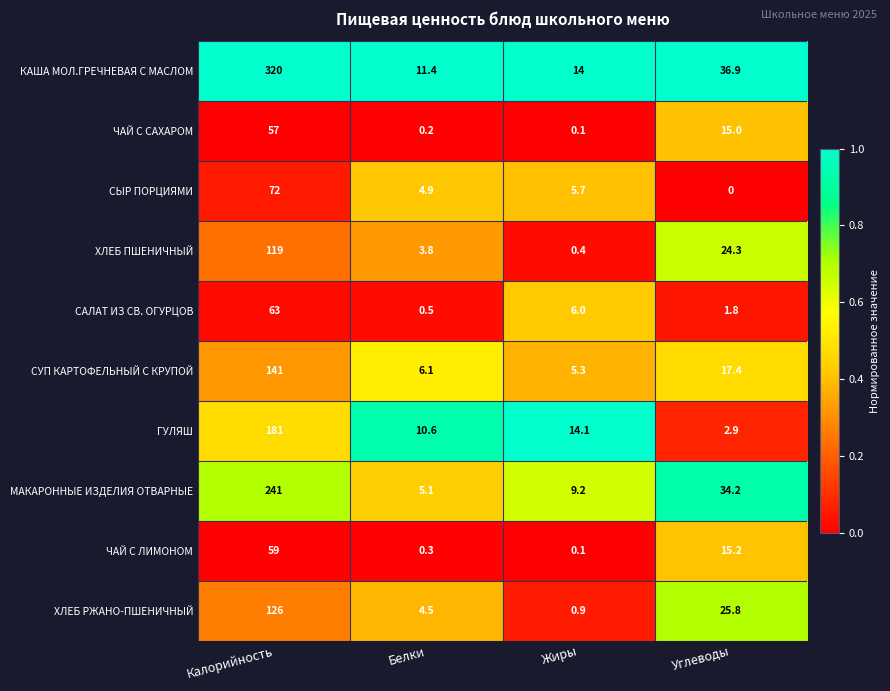

Which label corresponds to the smallest value in the chart?

Углеводы